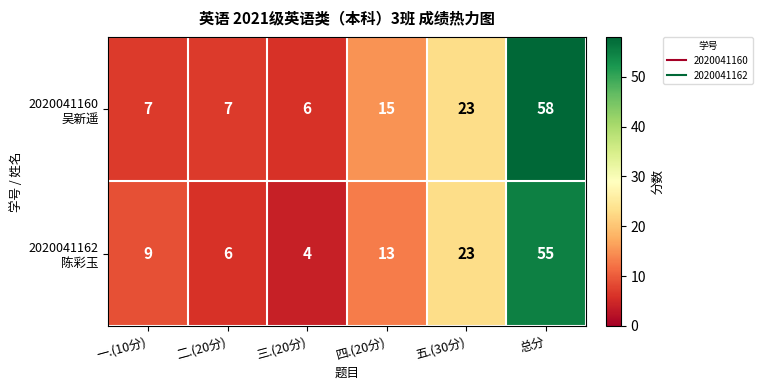

Which label corresponds to the largest value in the chart?

总分